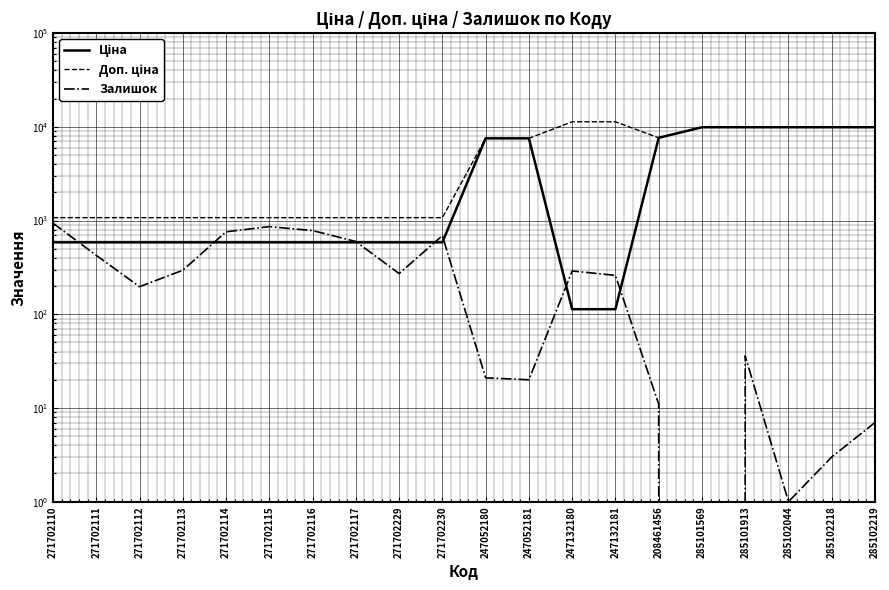

True or false: Залишок and Доп. ціна intersect in this chart.

False